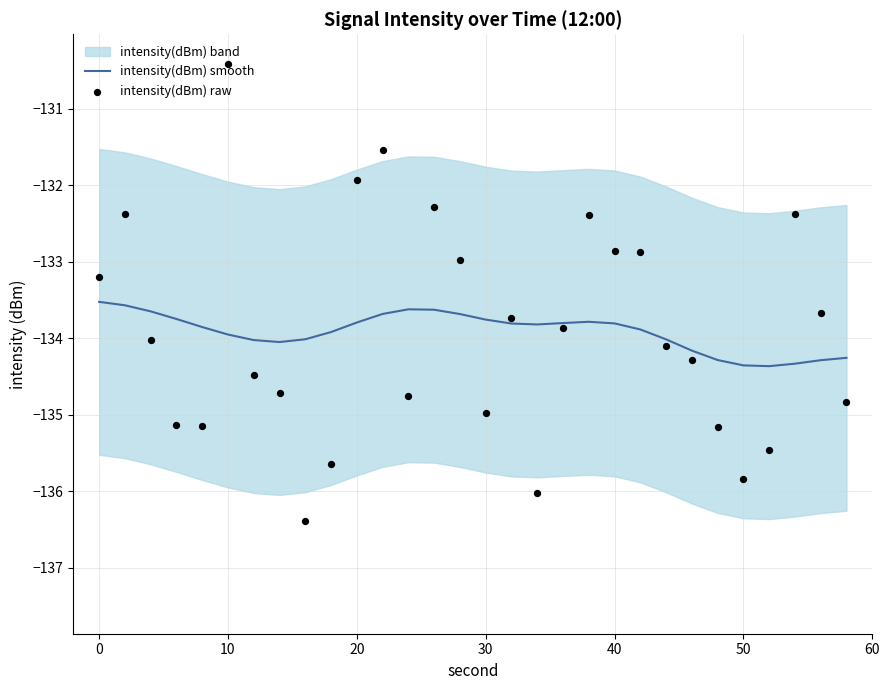

What is the lowest value of the intensity(dBm) smooth series?

-134.4